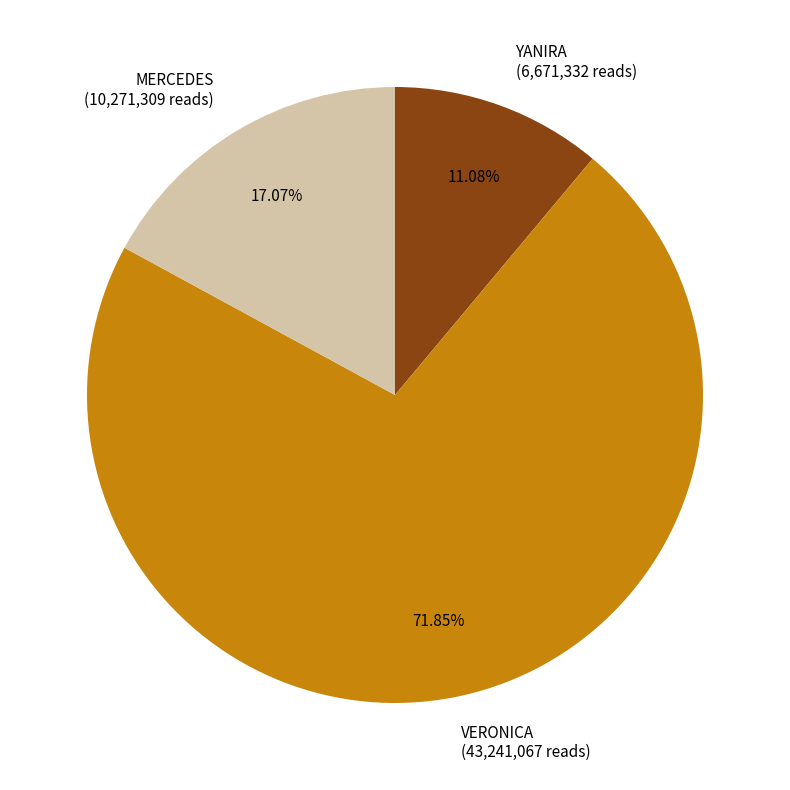

The MERCEDES slice represents 6% of the pie. True or false?

False